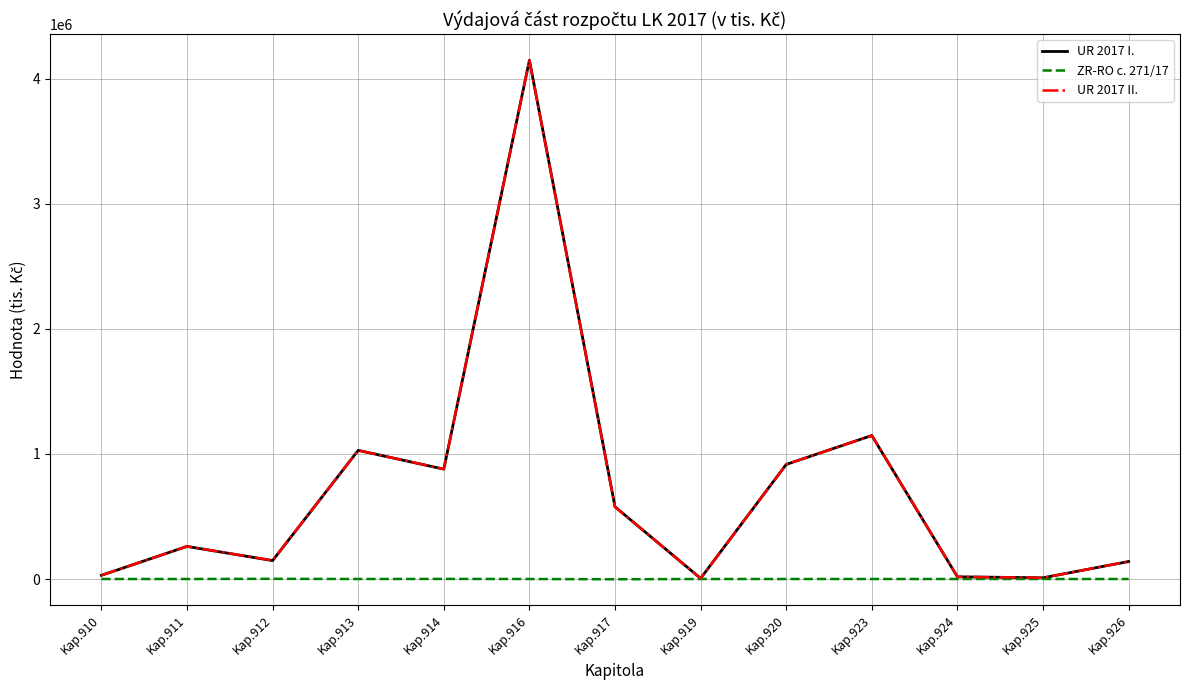

What is the approximate value of UR 2017 II. at Kap.926?

139946.2